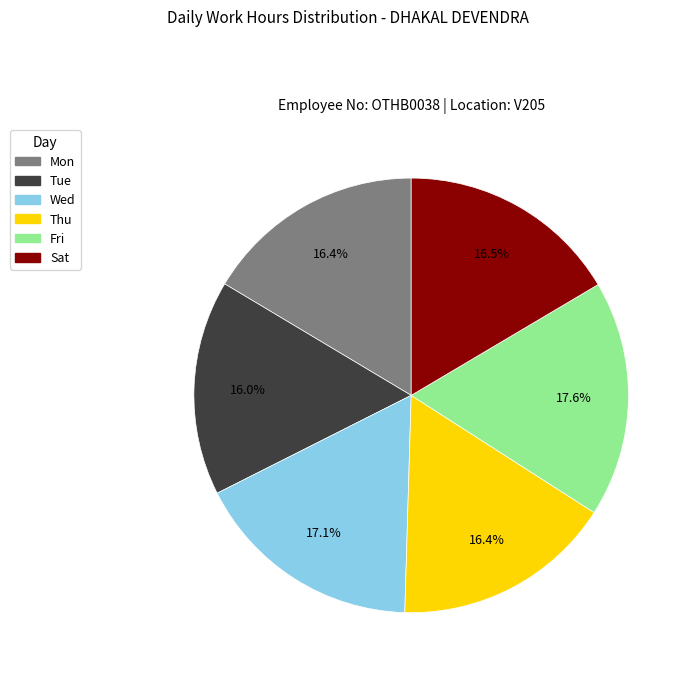

Is there any slice that represents more than half of the pie?

No